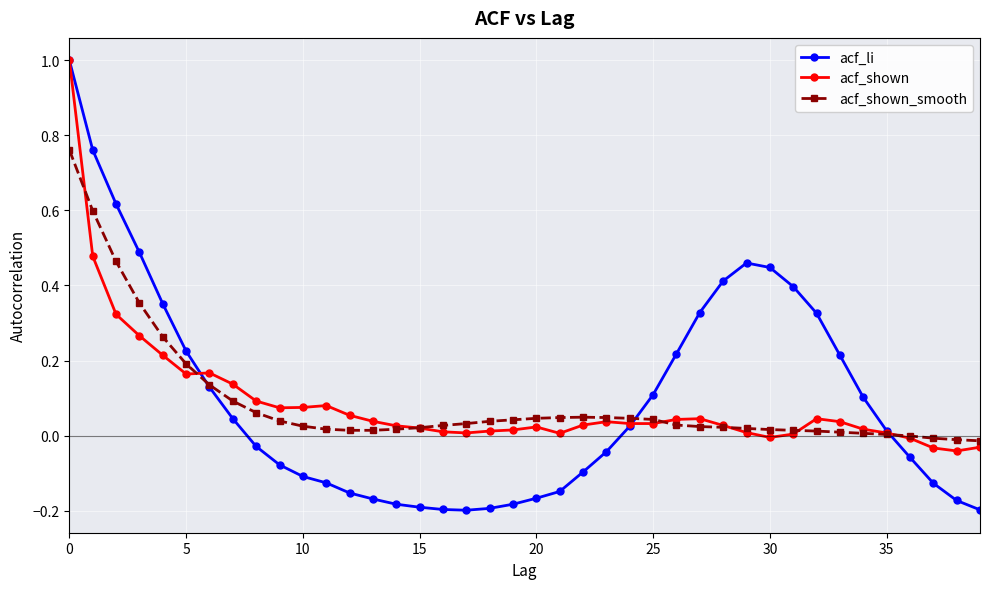

Which series has the largest range (max minus min)?

acf_li